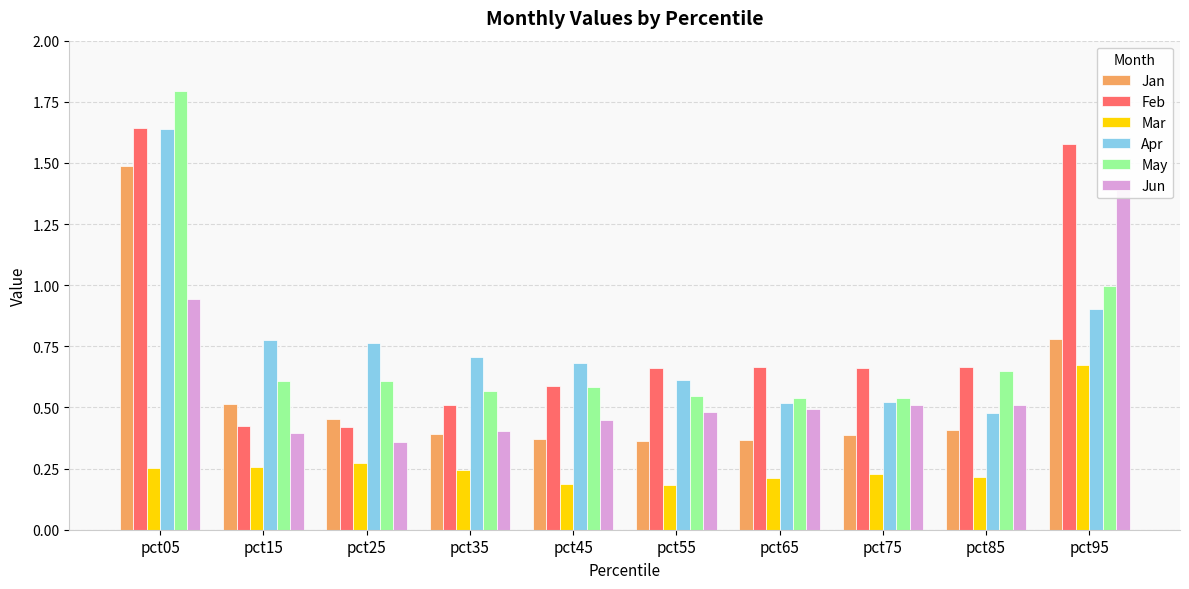

Reading right to left, list all the values displayed in this chart.

Jan: 0.8	0.4	0.4	0.4	0.4	0.4	0.4	0.5	0.5	1.5
Feb: 1.6	0.7	0.7	0.7	0.7	0.6	0.5	0.4	0.4	1.6
Mar: 0.7	0.2	0.2	0.2	0.2	0.2	0.2	0.3	0.3	0.3
Apr: 0.9	0.5	0.5	0.5	0.6	0.7	0.7	0.8	0.8	1.6
May: 1.0	0.6	0.5	0.5	0.5	0.6	0.6	0.6	0.6	1.8
Jun: 1.4	0.5	0.5	0.5	0.5	0.4	0.4	0.4	0.4	0.9